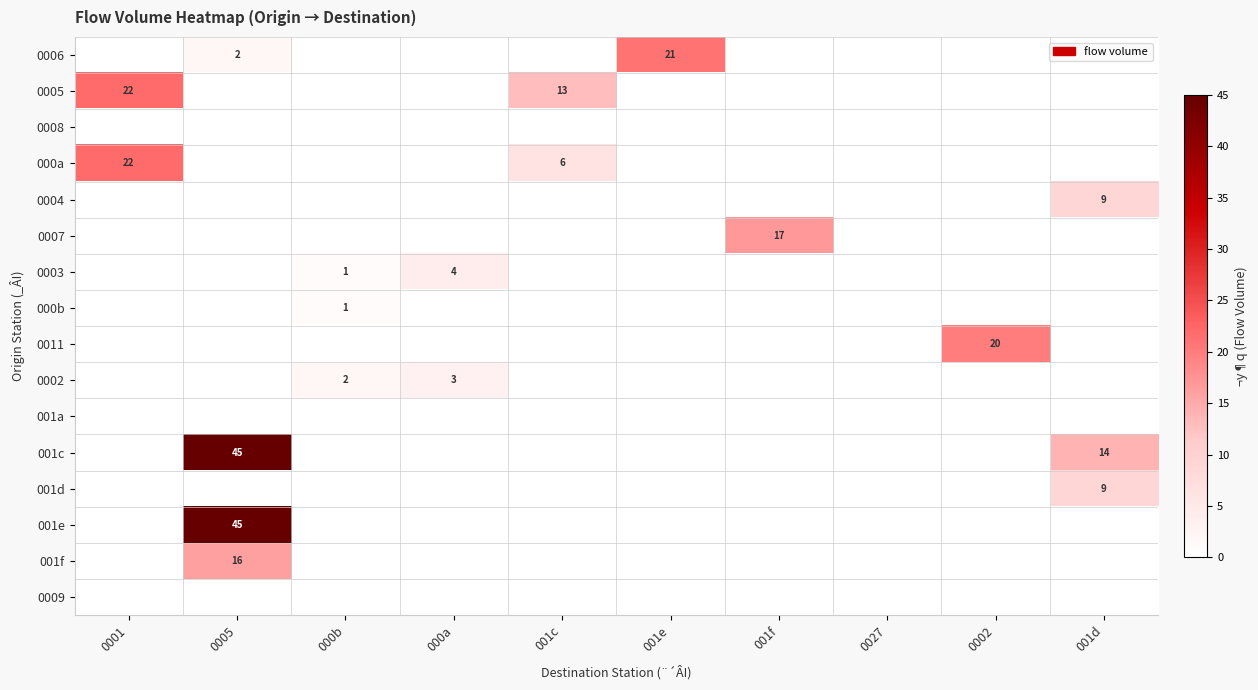

What is the total value across all series at 001c?

19